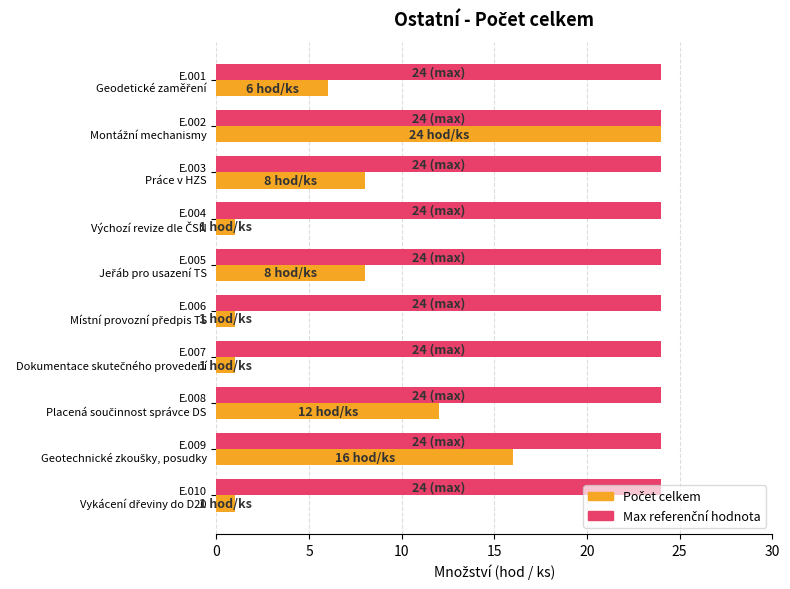

At how many categories does at least one series exceed 2?

10